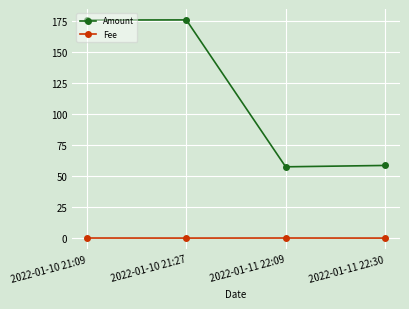

List the series in order of their overall mean, lowest first.

Fee, Amount